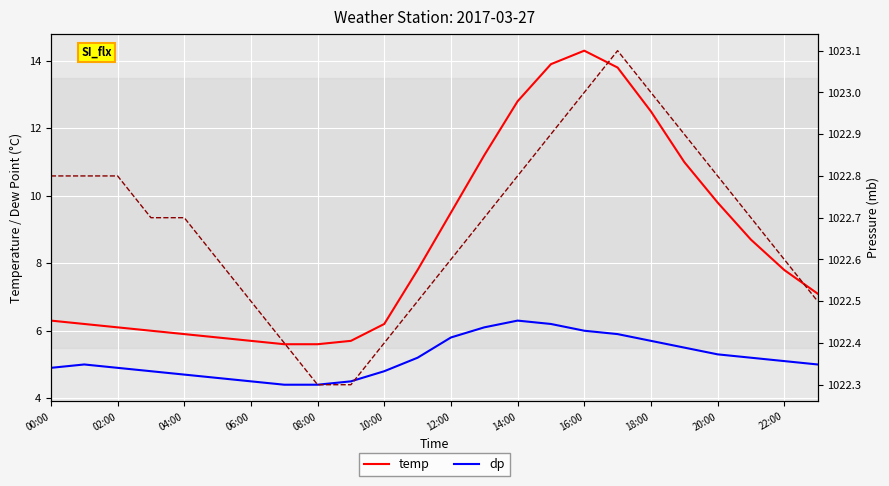

What is the difference between the maximum and second lowest values in the temp series?

8.7